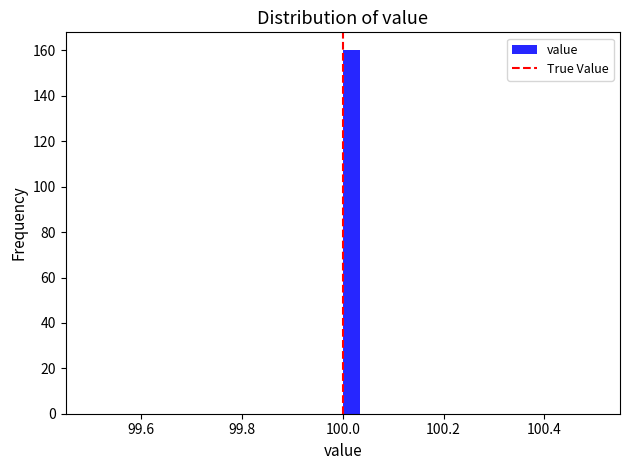

Read against the x-axis, roughly where is the centre of the tallest bar?

100.02